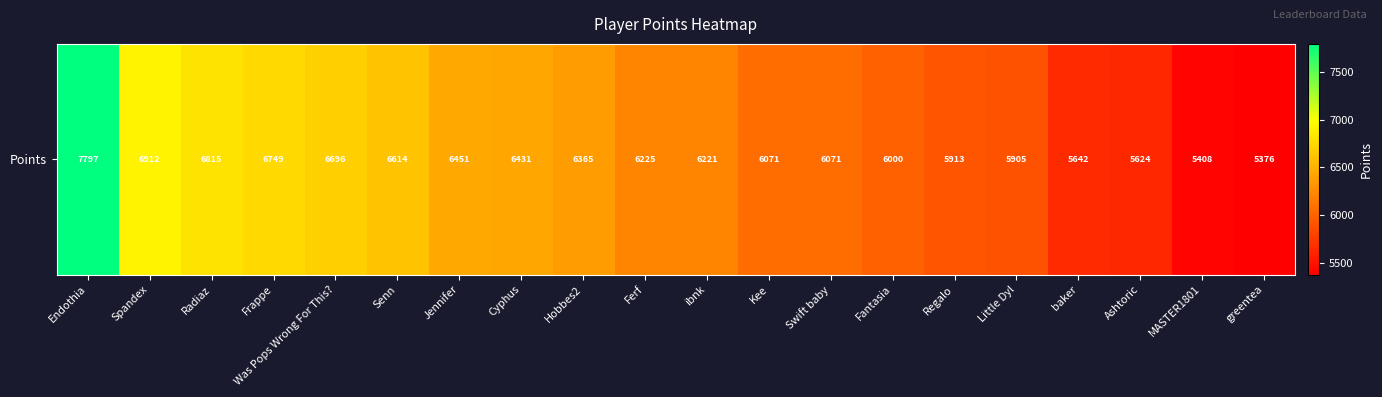

Which category has the lowest value across all series?

greentea